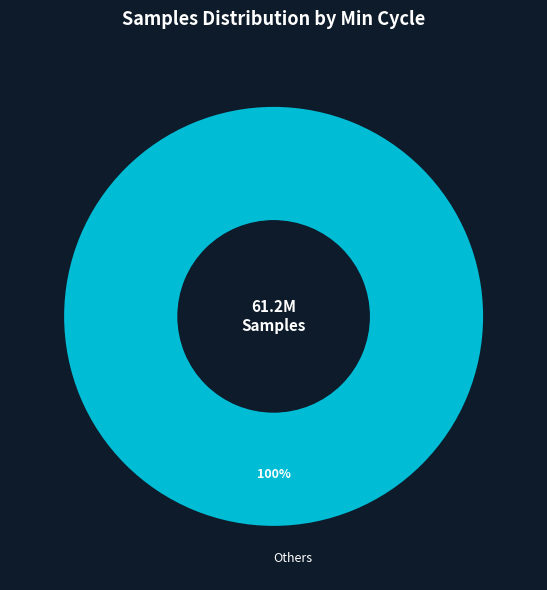

Does Others represent more than half of the total?

Yes